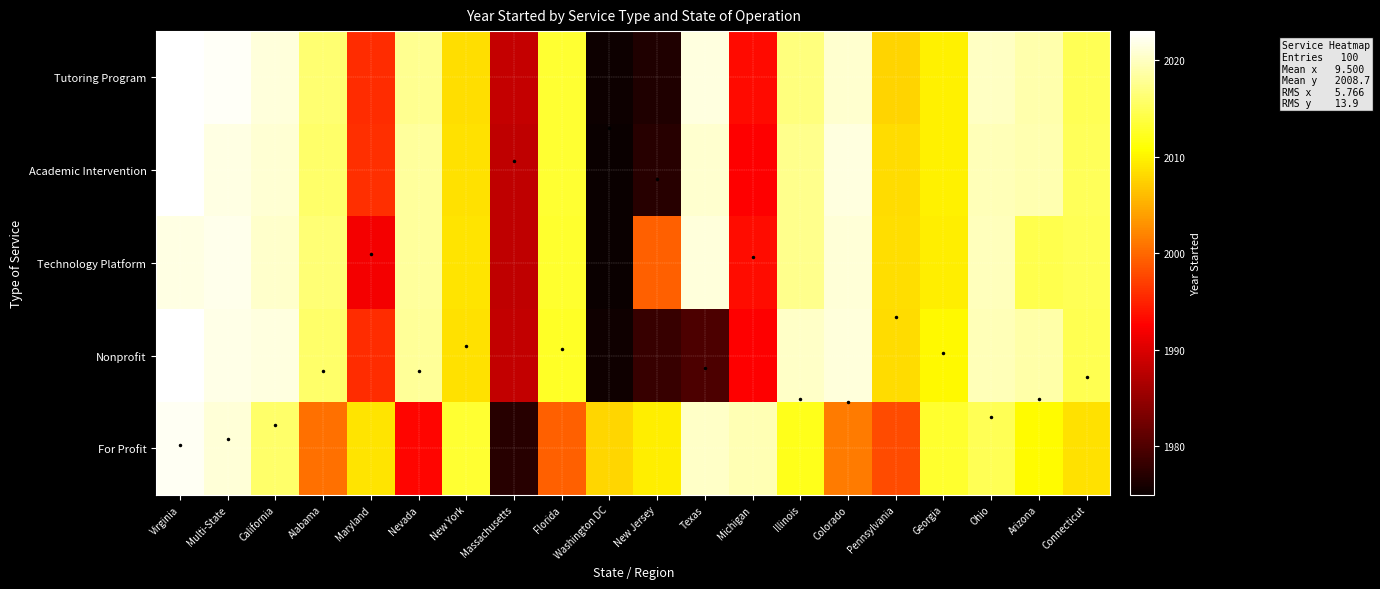

The value of Technology Platform at Florida is 2658.6. True or false?

False